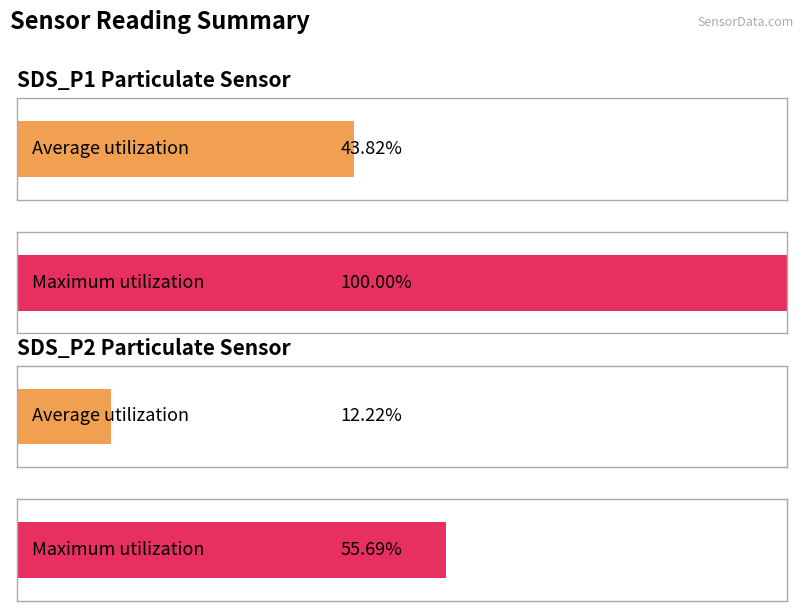

Which series has the largest range (max minus min)?

SDS_P1